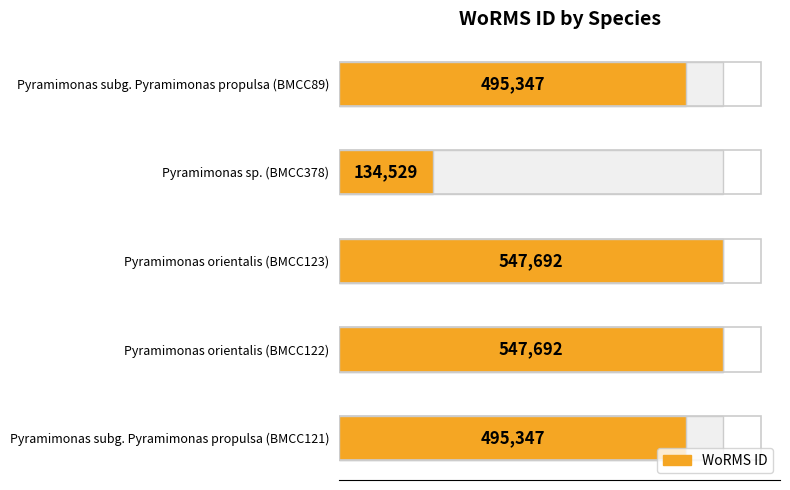

What is the greatest value displayed?

547692